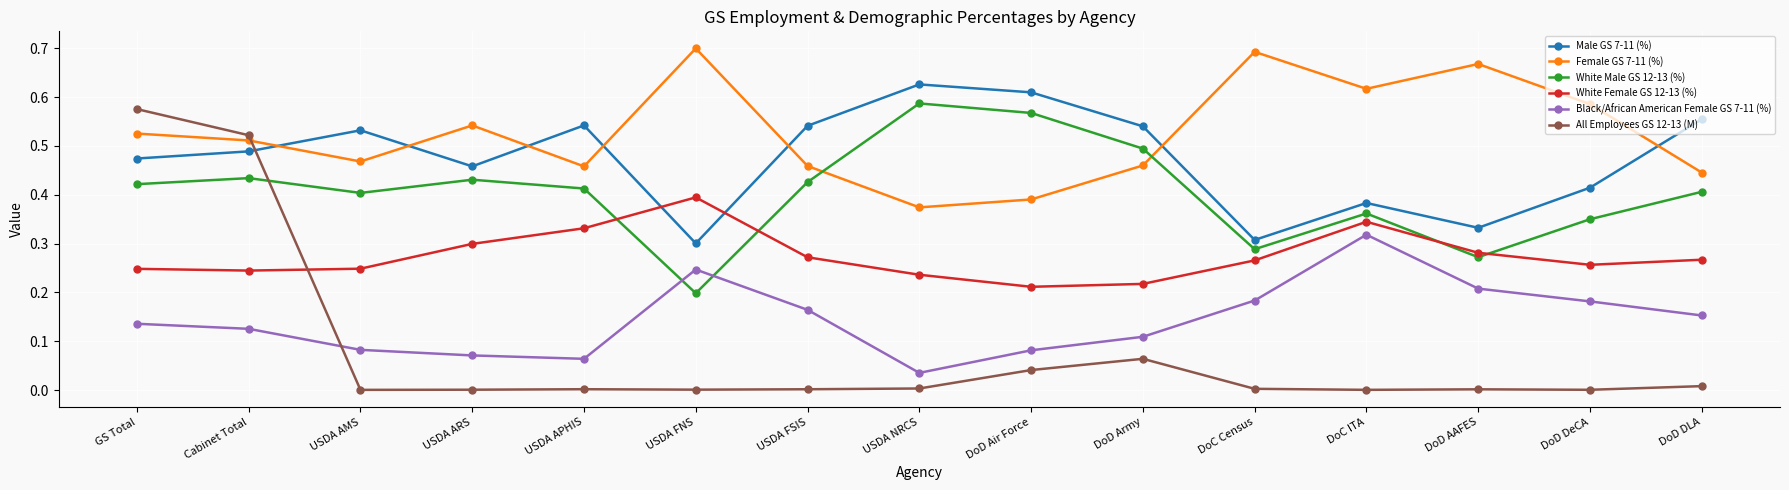

How many data points does each series have?

15